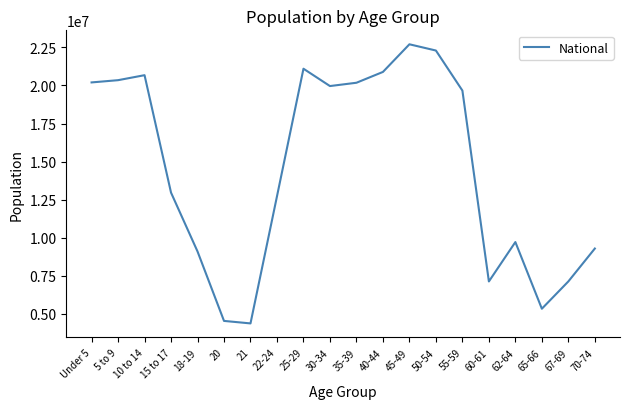

How many interior local peaks (higher than both neighbors) does the data have?

4